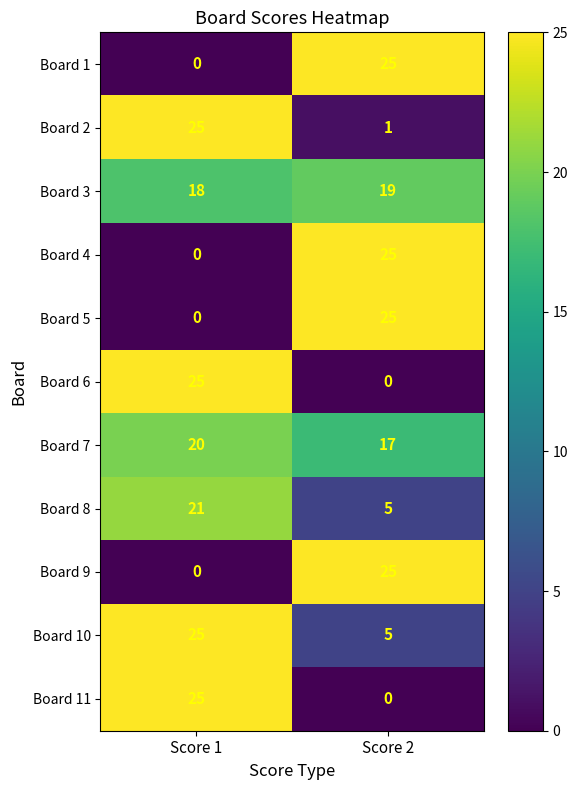

What is the total value across all series at Score 1?

159